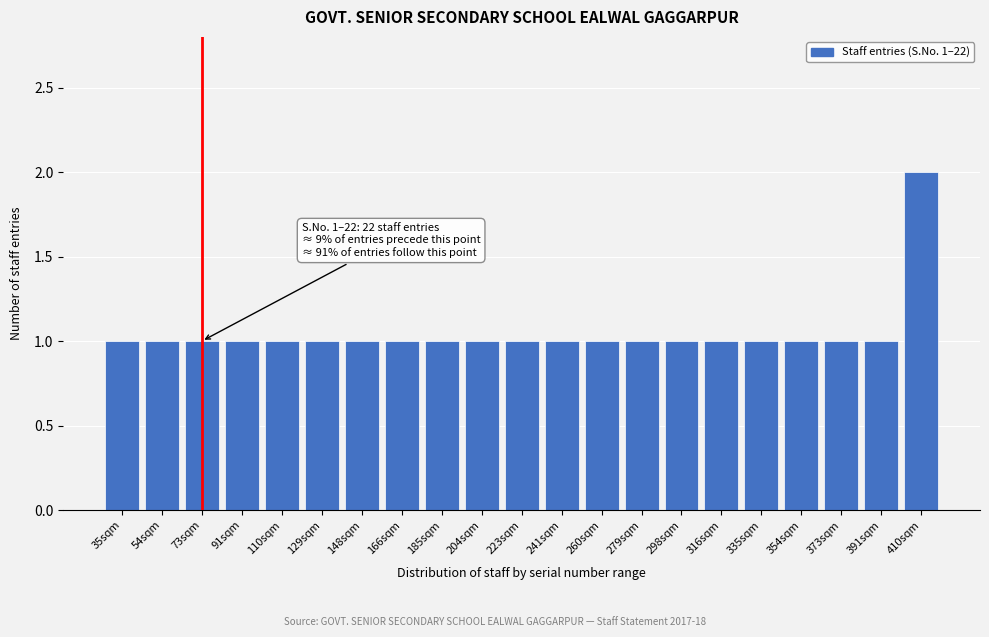

Reading left to right, transcribe all the data shown in this chart.

1	1	1	1	1	1	1	1	1	1	1	1	1	1	1	1	1	1	1	1	2